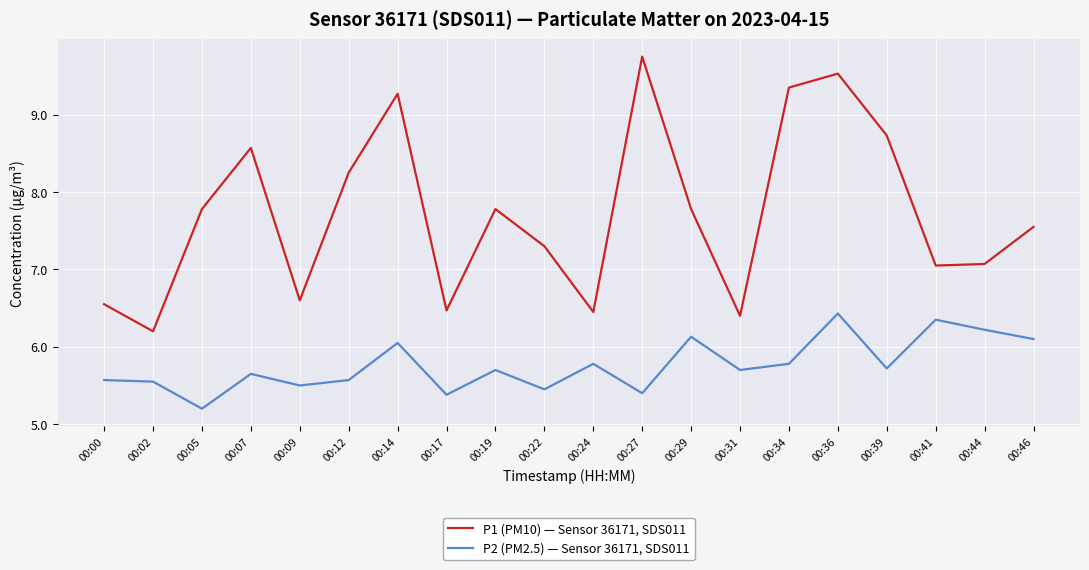

What is the minimum value for P1 (PM10) — Sensor 36171, SDS011?

6.2